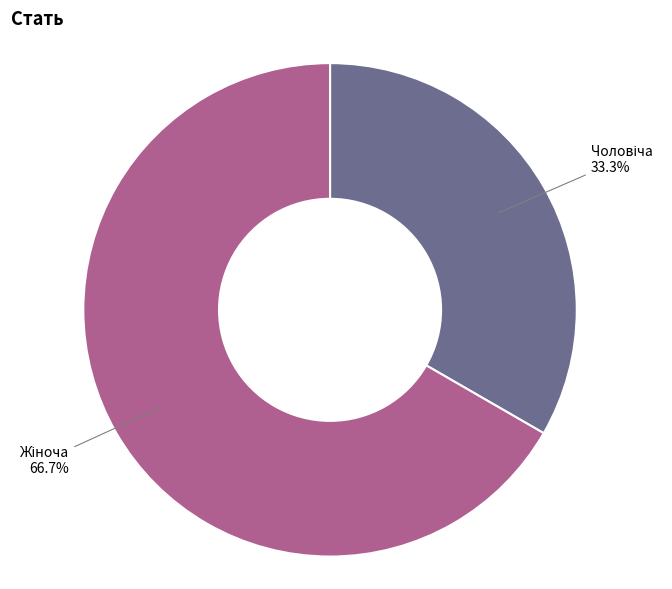

Is there a majority slice in this chart?

Yes